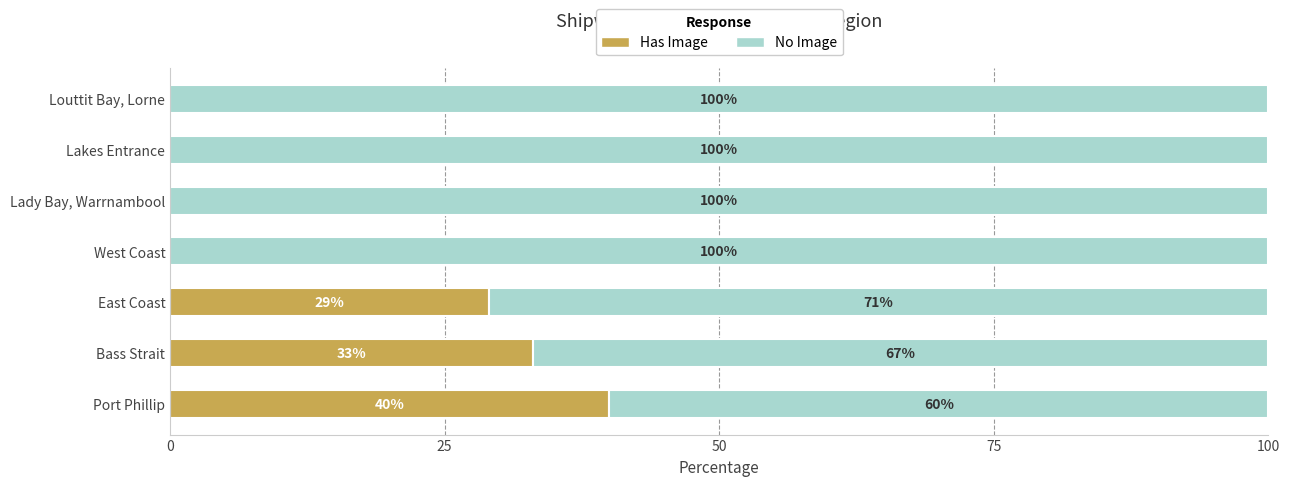

What is the sum of all Has Image values?

102